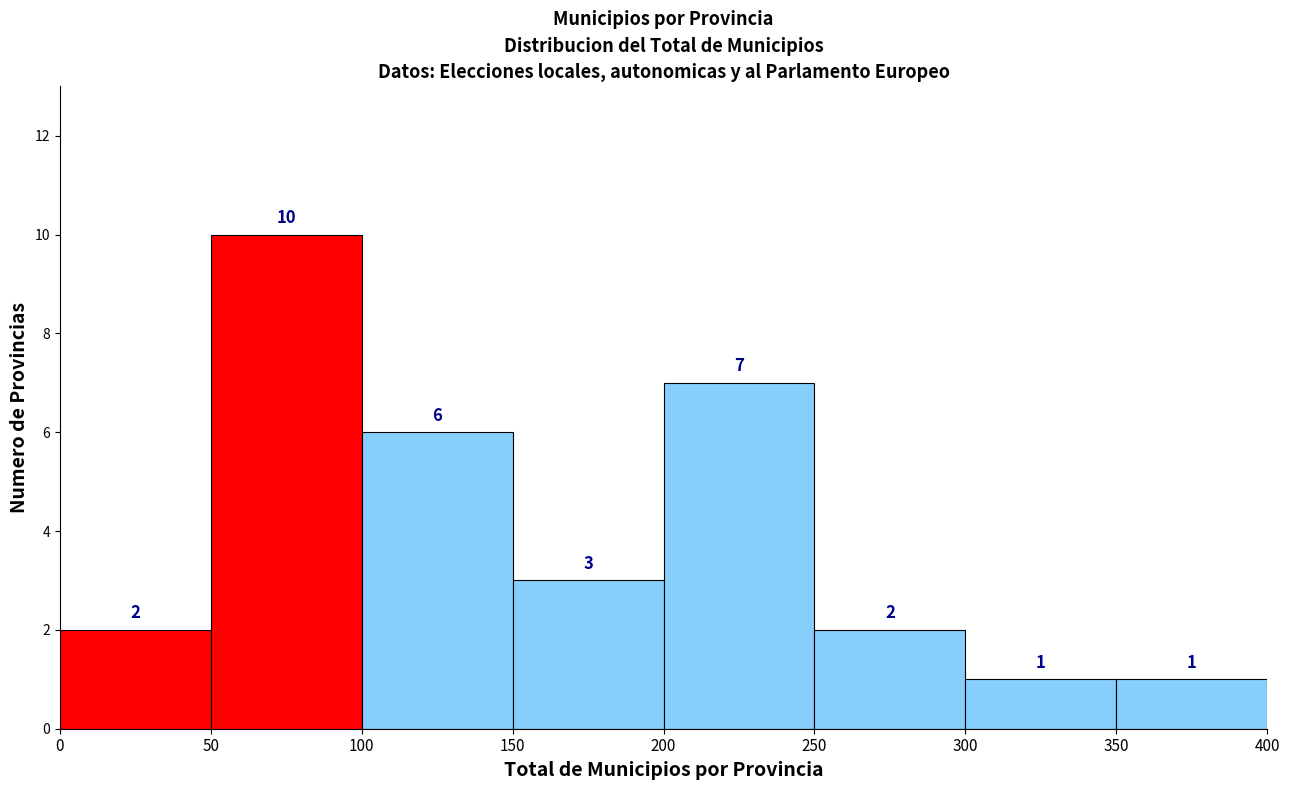

Which range on the x-axis has the tallest bar?

50 to 100